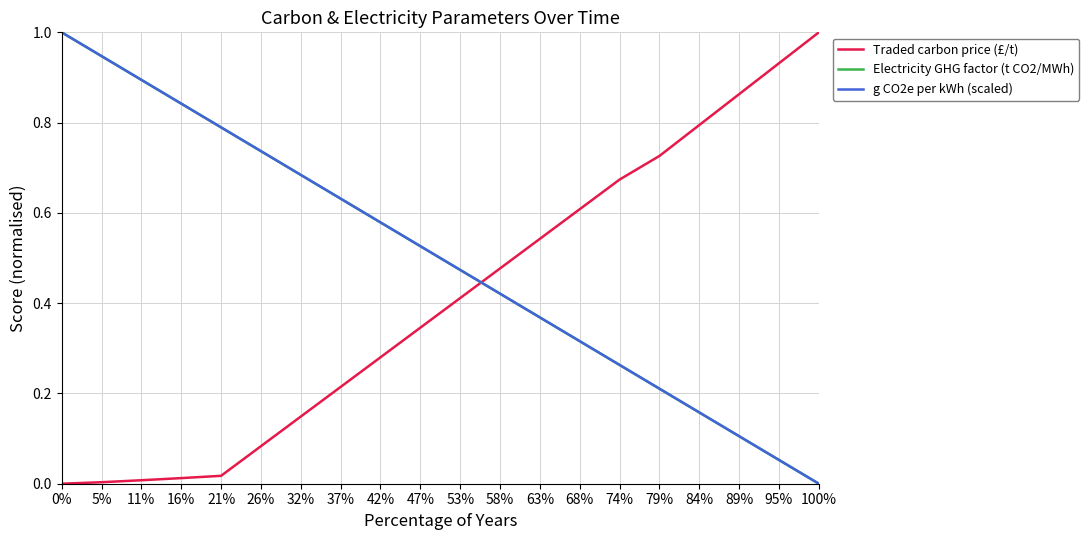

What are all the series names shown in the legend?

Traded carbon price (£/t), Electricity GHG factor (t CO2/MWh), g CO2e per kWh (scaled)